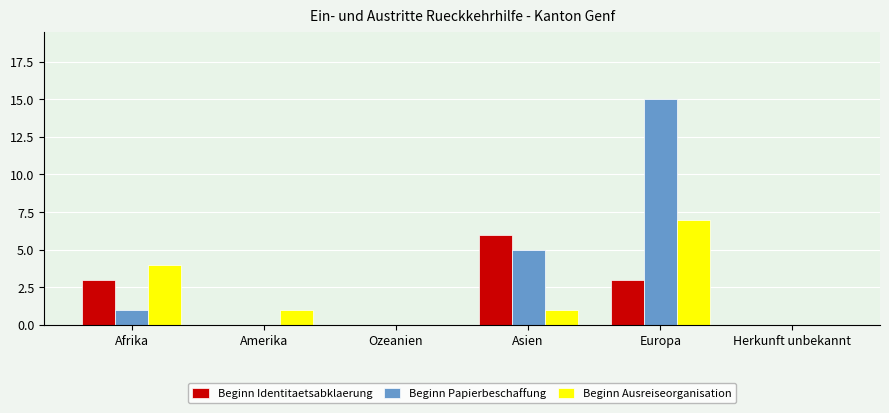

Which series has the largest total across all categories?

Beginn Papierbeschaffung